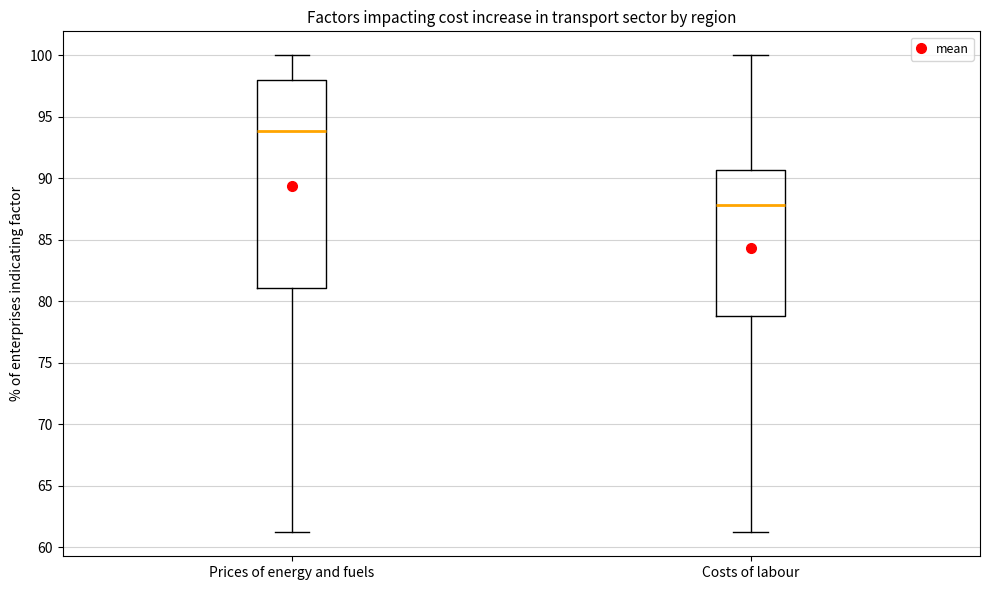

Reading left to right, transcribe this box plot: for each box, give where its median line is, the range the box spans, and where its two whiskers end, as read against the y-axis. The values are not printed on the chart, so give them approximately, as read against the axis.

Prices of energy and fuels: median 94.0, box 81.0 to 98.0, whiskers 61.0 to 100.0
Costs of labour: median 88.0, box 79.0 to 90.5, whiskers 61.0 to 100.0